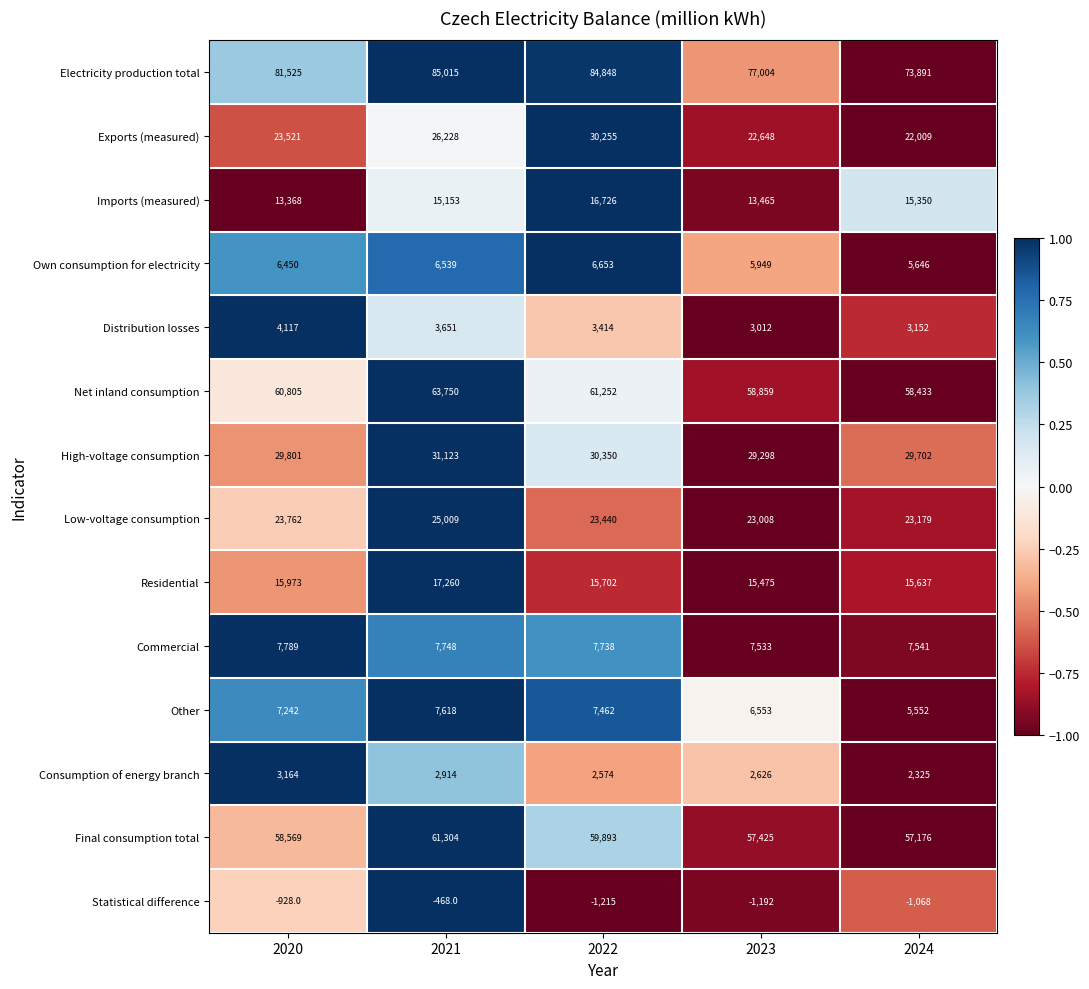

Which series has the largest total across all categories?

Electricity production total